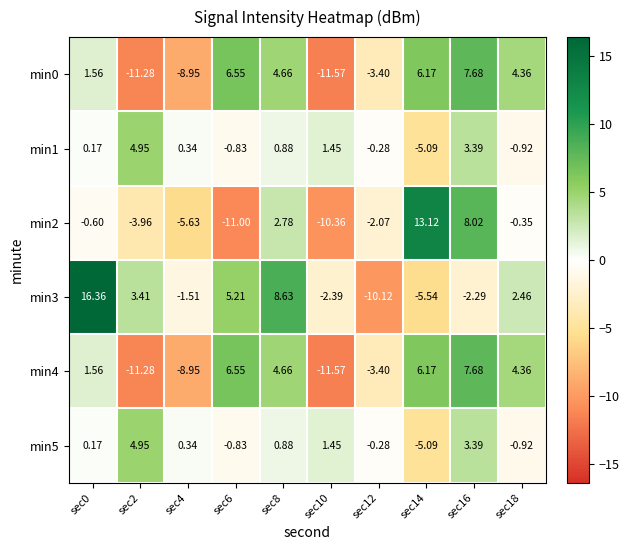

Between sec6 and sec2, which is larger?

sec6